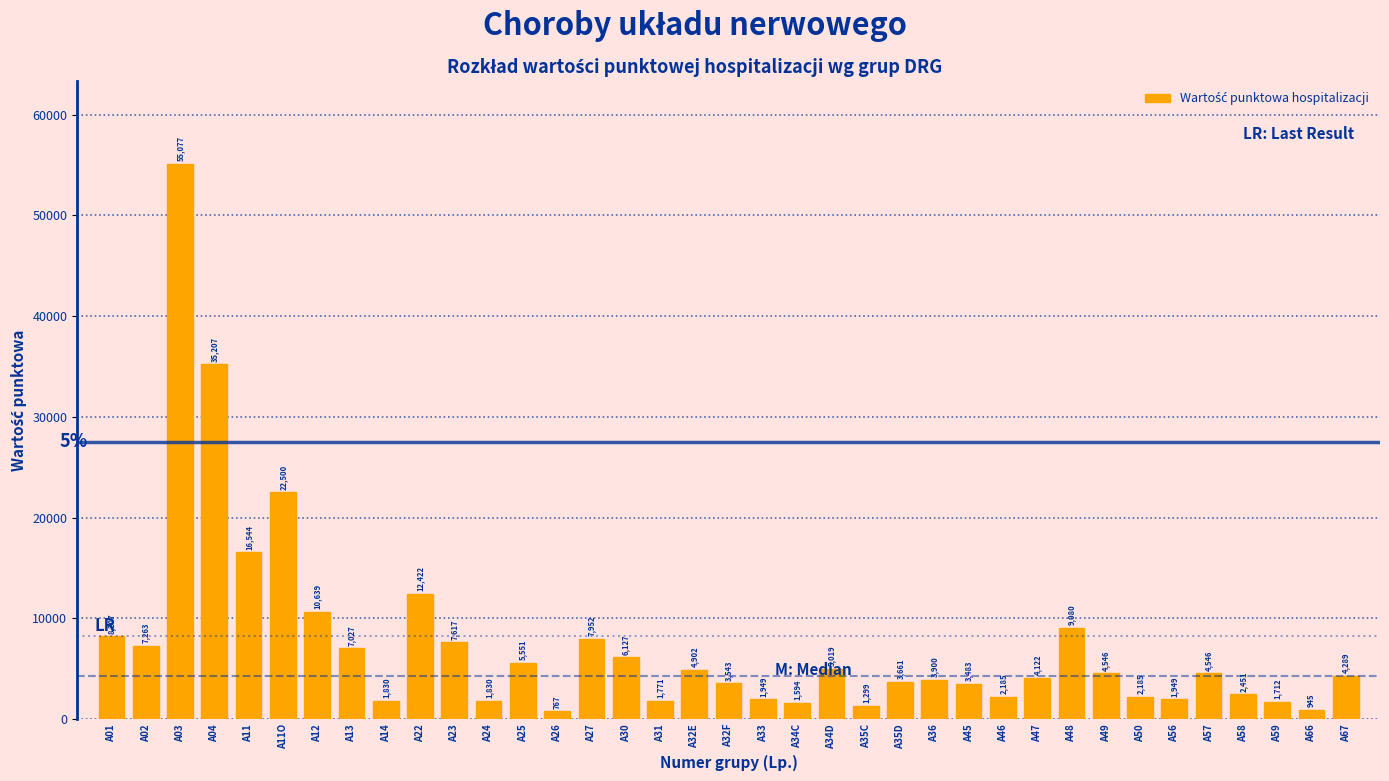

Reading left to right, what are all the values shown in this chart?

8207	7263	55077	35207	16544	22500	10639	7027	1830	12422	7617	1830	5551	767	7952	6127	1771	4902	3543	1949	1594	5019	1299	3661	3900	3483	2185	4122	9080	4546	2185	1949	4546	2451	1712	945	4289